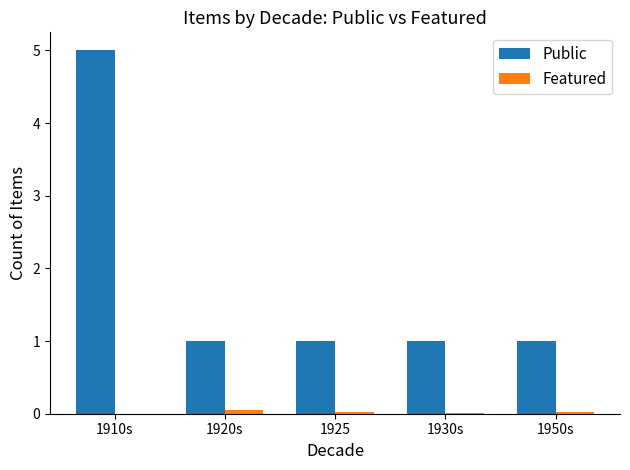

How many series are shown in this chart?

2